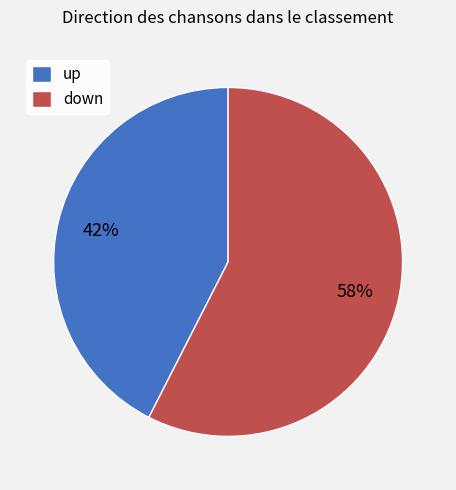

To the nearest percent, what is the average slice percentage?

50%